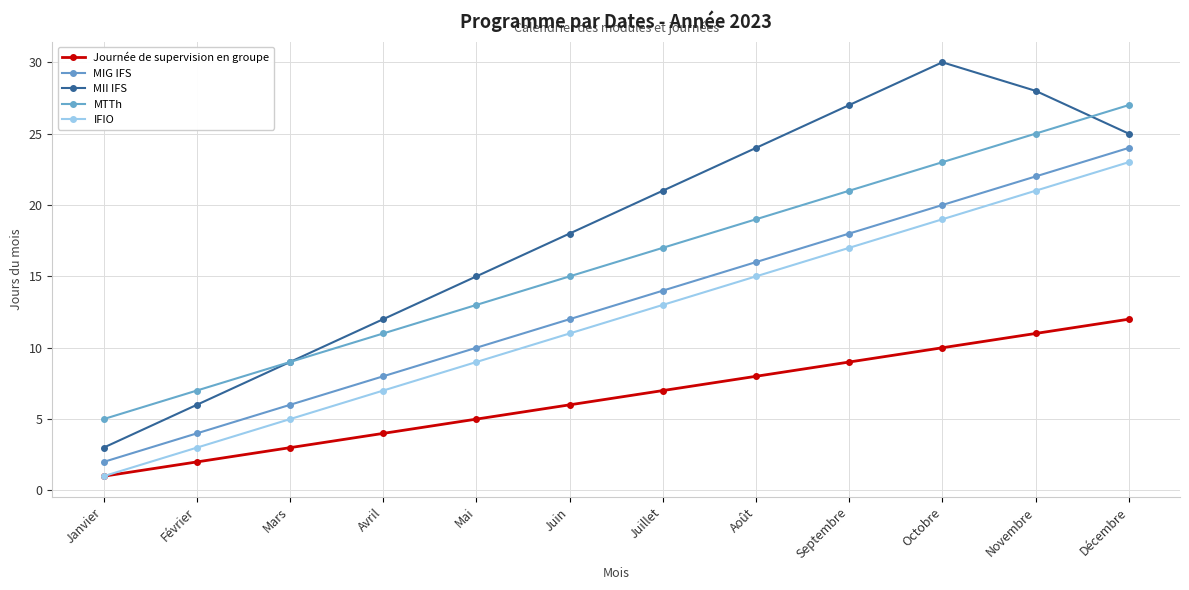

At how many categories does at least one series exceed 28?

1